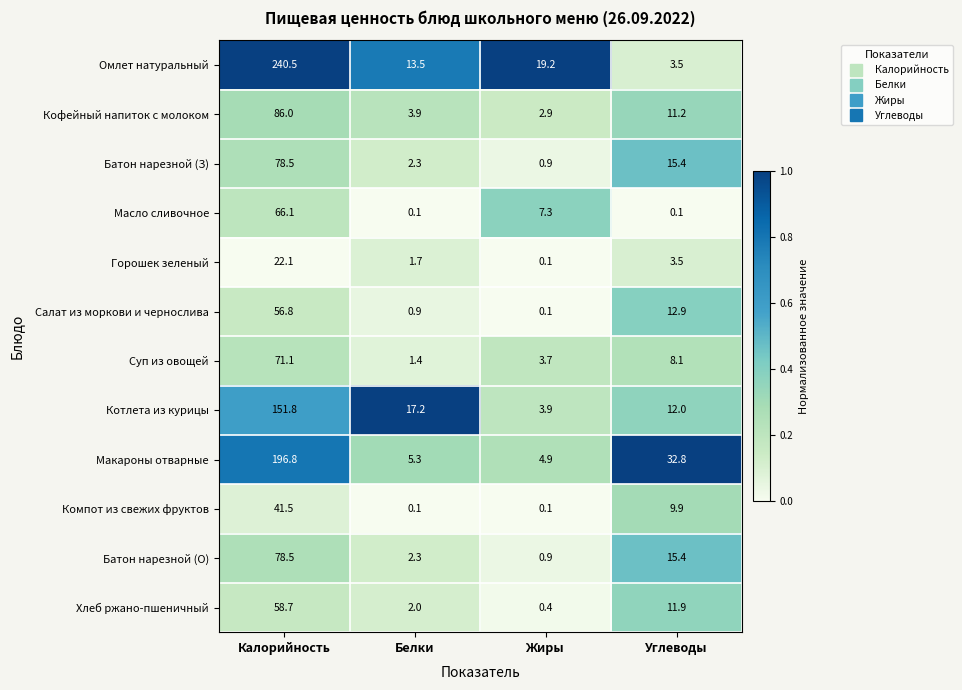

At which category is the sum across all series the highest?

Калорийность